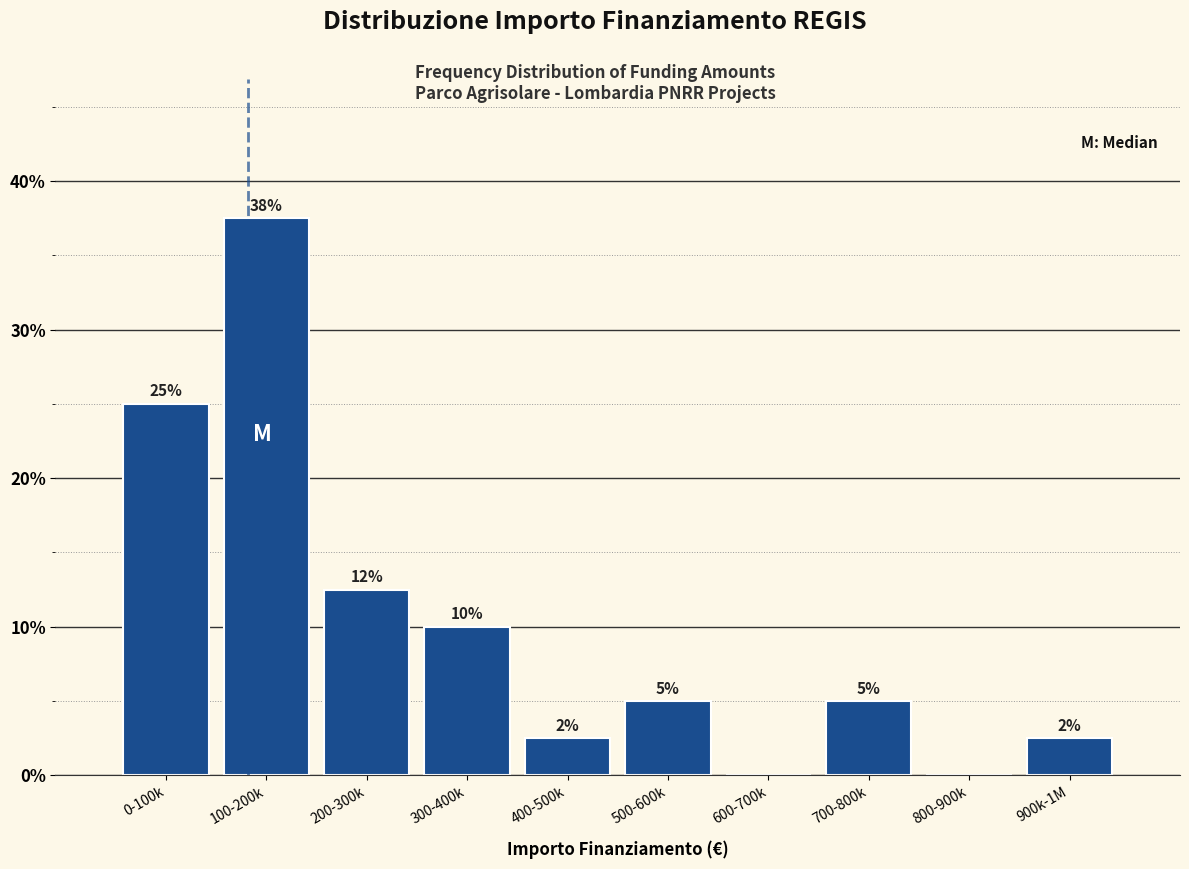

True or false: the data shows 0.0 at 600-700k.

True